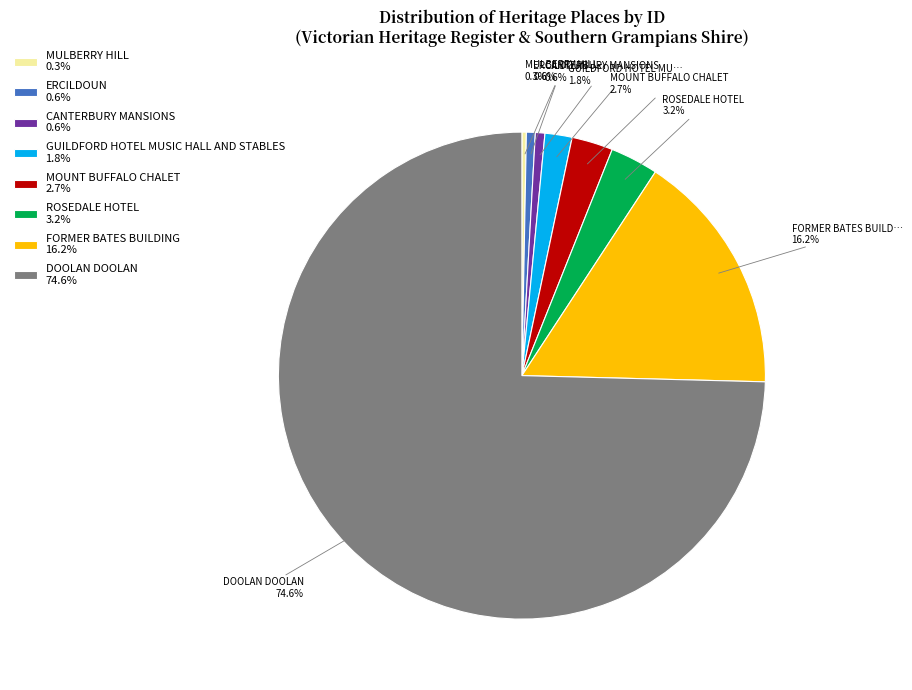

Is it true that ERCILDOUN is 11% of the pie?

False